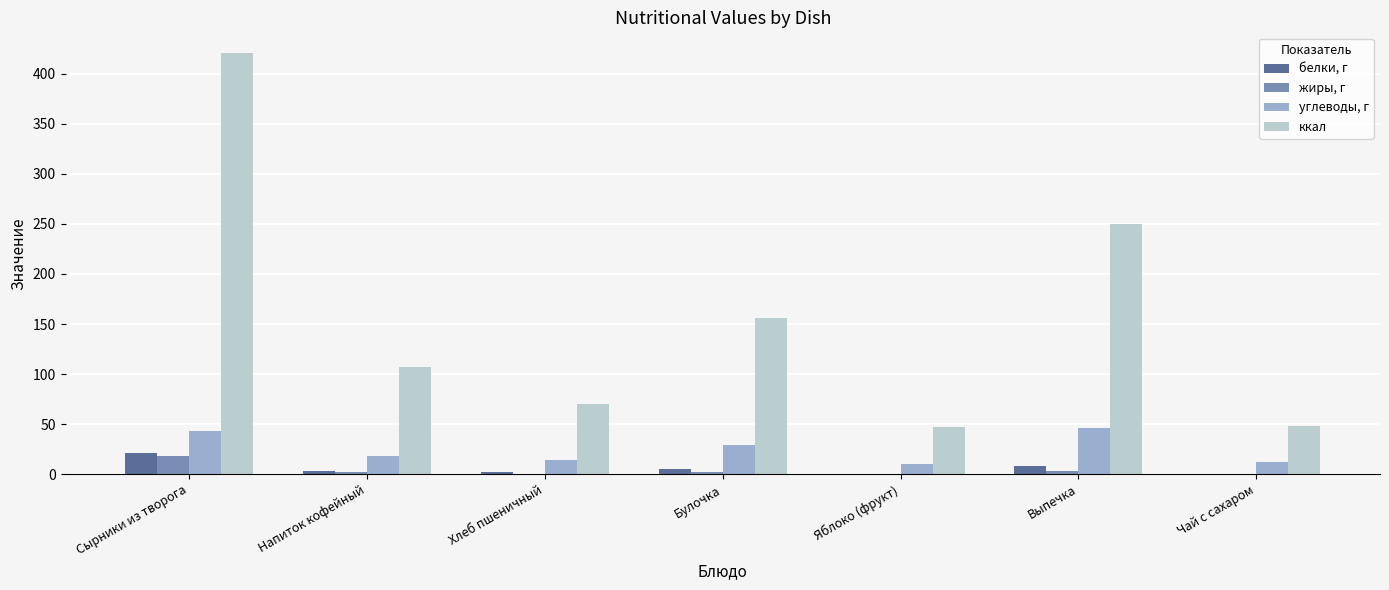

Which series has the widest spread of values?

ккал